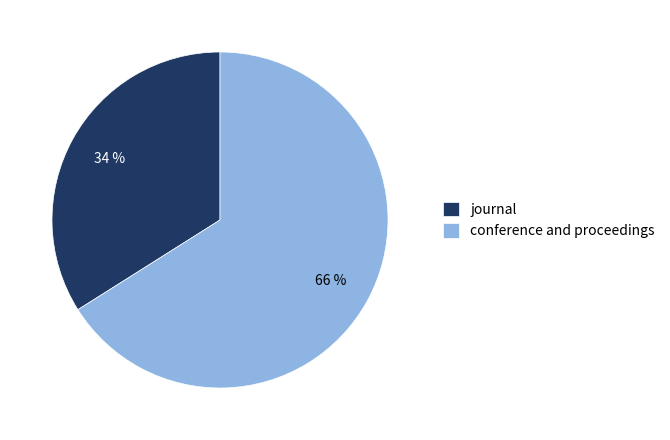

To the nearest percent, what is the difference between the largest and smallest slice percentages?

32%